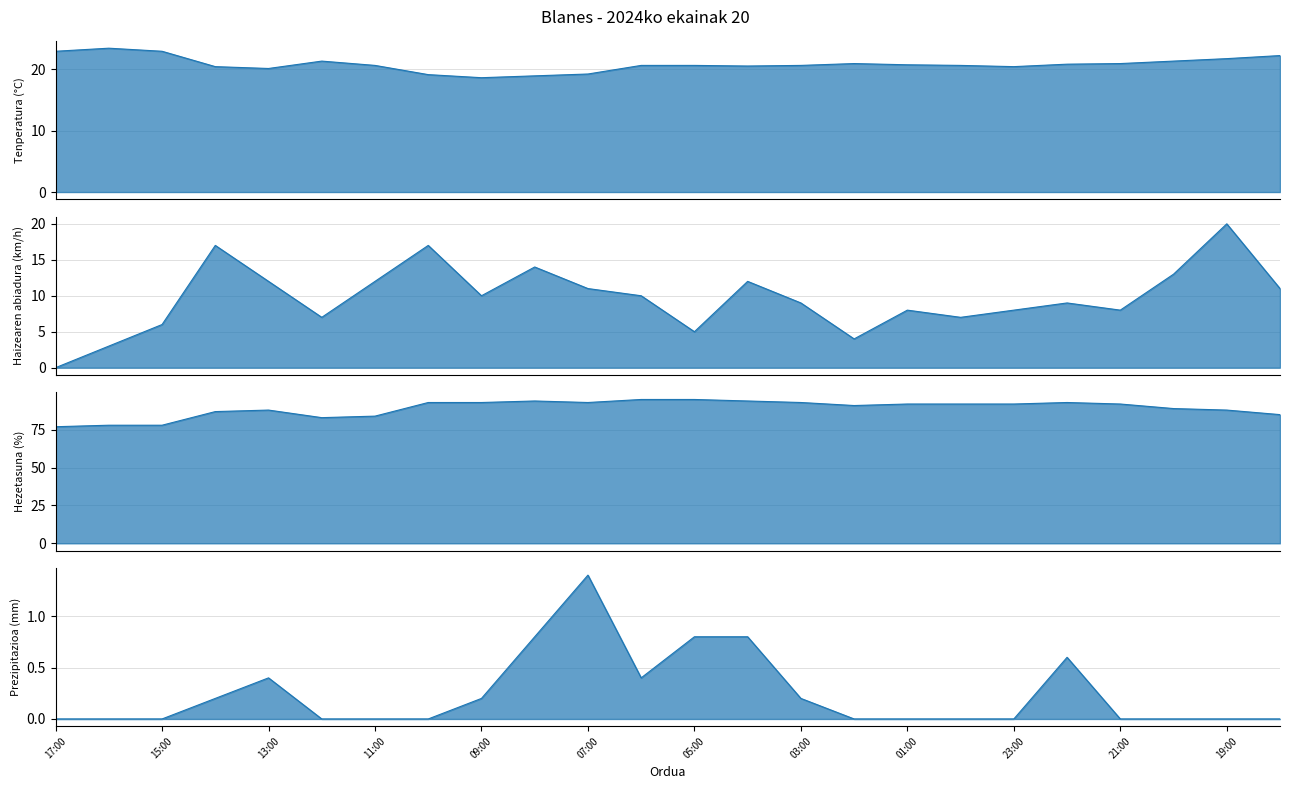

Which label corresponds to the smallest value in the chart?

17:00